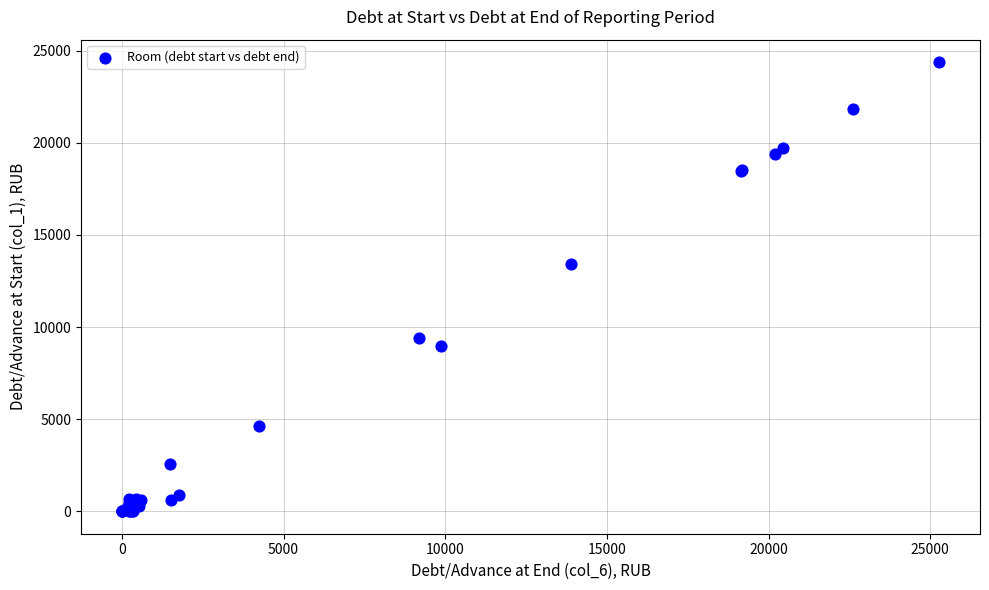

What Y value in the scatter plot is closest to 12193?

13412.4